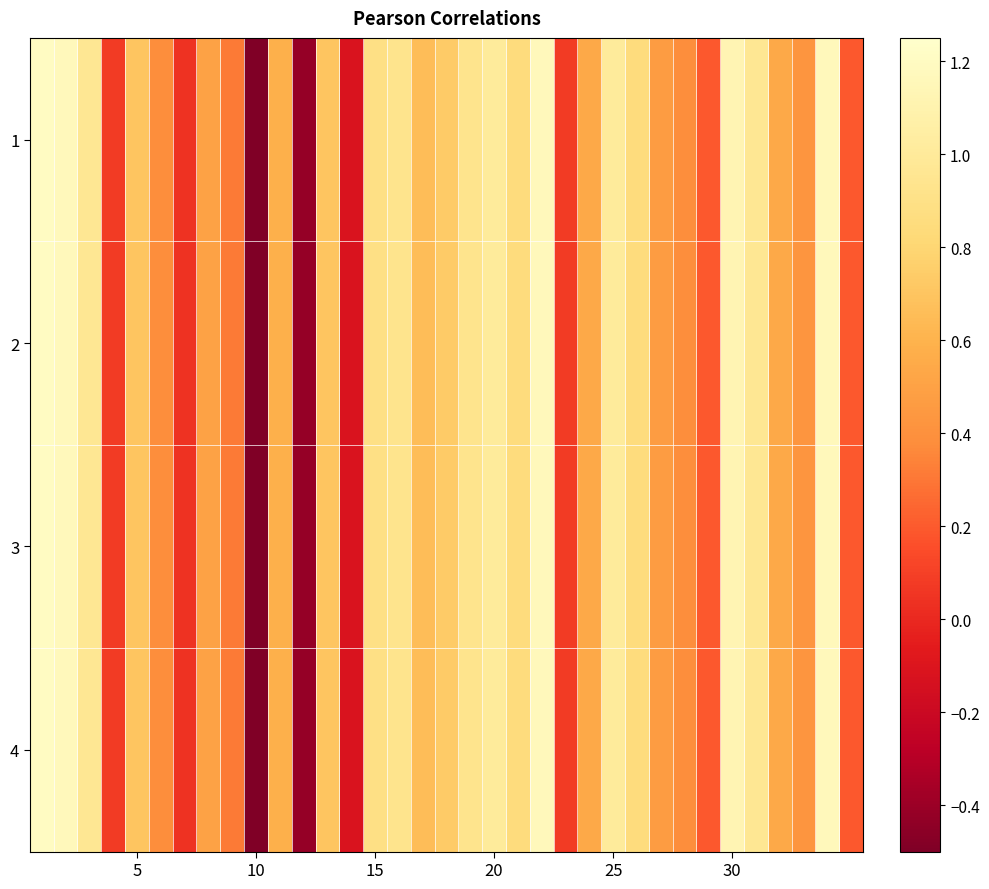

Reading left to right, what are all the values shown in this chart?

1: 1.2	1.2	1.0	0.1	0.7	0.4	0.0	0.5	0.3	-0.5	0.6	-0.4	0.7	-0.1	0.9	0.9	0.7	0.7	0.9	1.0	0.9	1.2	0.1	0.5	1.0	0.9	0.5	0.4	0.2	1.1	1.0	0.5	0.4	1.2	0.2
2: 1.2	1.2	1.0	0.1	0.7	0.4	0.0	0.5	0.3	-0.5	0.6	-0.4	0.7	-0.1	0.9	0.9	0.7	0.7	0.9	1.0	0.9	1.2	0.1	0.5	1.0	0.9	0.5	0.4	0.2	1.1	1.0	0.5	0.4	1.2	0.2
3: 1.2	1.2	1.0	0.1	0.7	0.4	0.0	0.5	0.3	-0.5	0.6	-0.4	0.7	-0.1	0.9	0.9	0.7	0.7	0.9	1.0	0.9	1.2	0.1	0.5	1.0	0.9	0.5	0.4	0.2	1.1	1.0	0.5	0.4	1.2	0.2
4: 1.2	1.2	1.0	0.1	0.7	0.4	0.0	0.5	0.3	-0.5	0.6	-0.4	0.7	-0.1	0.9	0.9	0.7	0.7	0.9	1.0	0.9	1.2	0.1	0.5	1.0	0.9	0.5	0.4	0.2	1.1	1.0	0.5	0.4	1.2	0.2